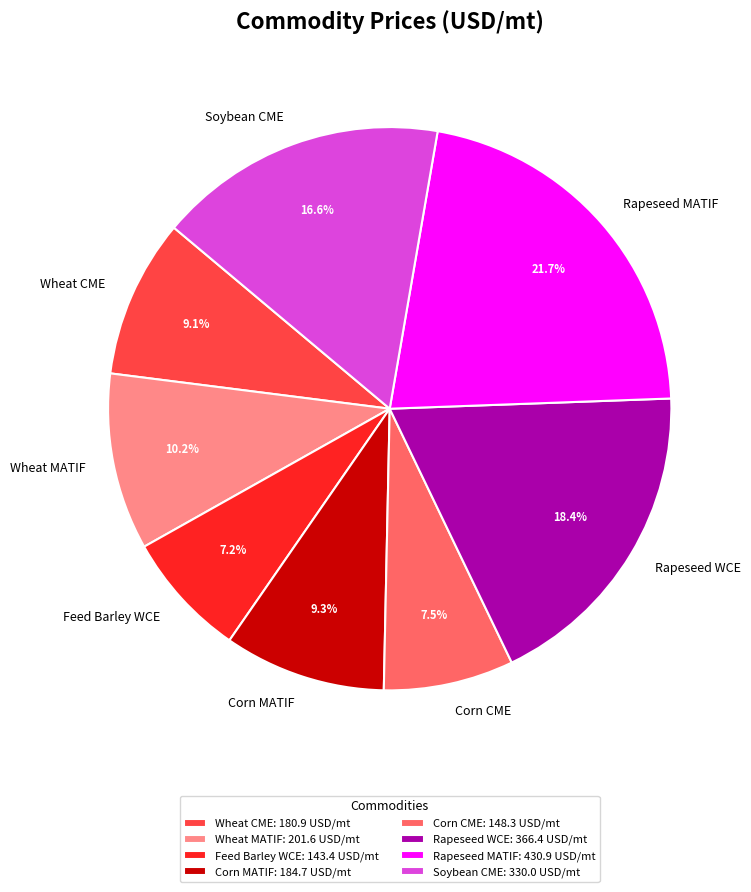

Combined, do Soybean CME and Rapeseed MATIF account for over 50%?

No